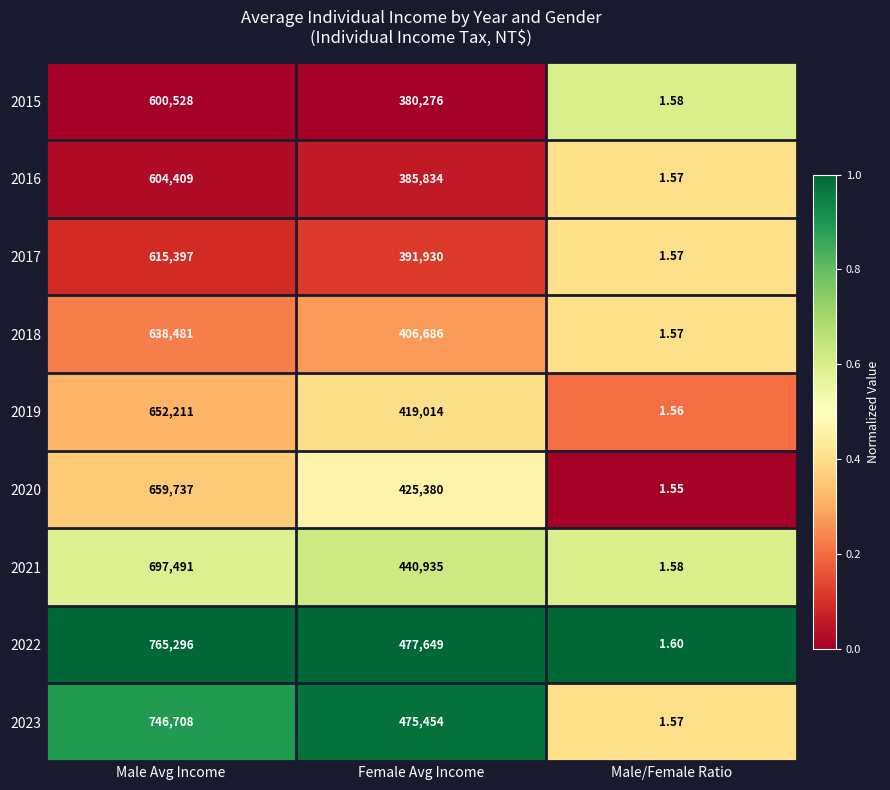

At which label does 2021 reach its minimum?

Male/Female Ratio